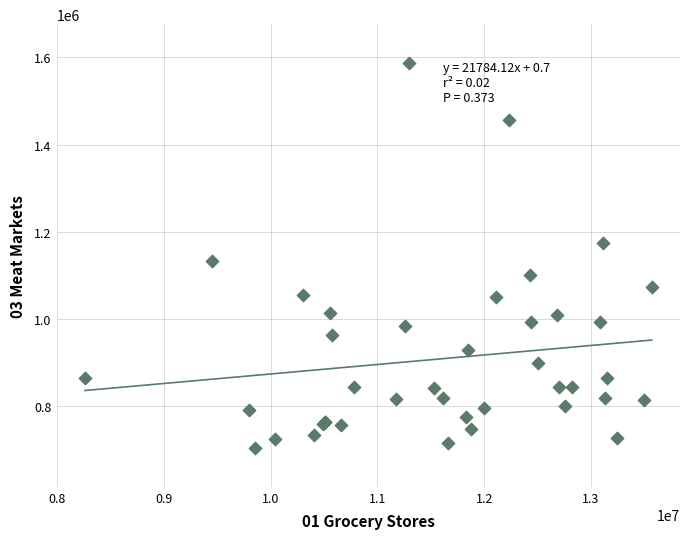

What Y value in the scatter plot is closest to 1145904?

1133832